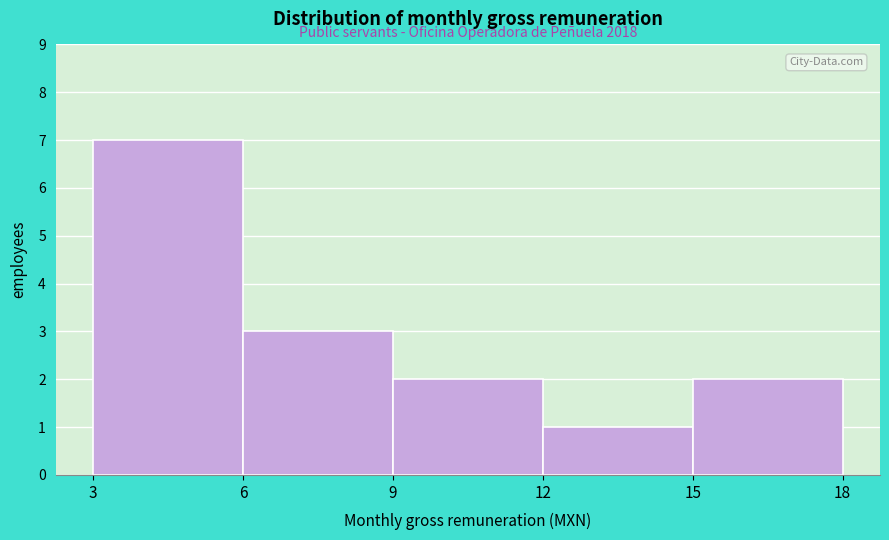

Reading left to right, transcribe all the data shown in this chart.

3=7	6=3	9=2	12=1	15=2